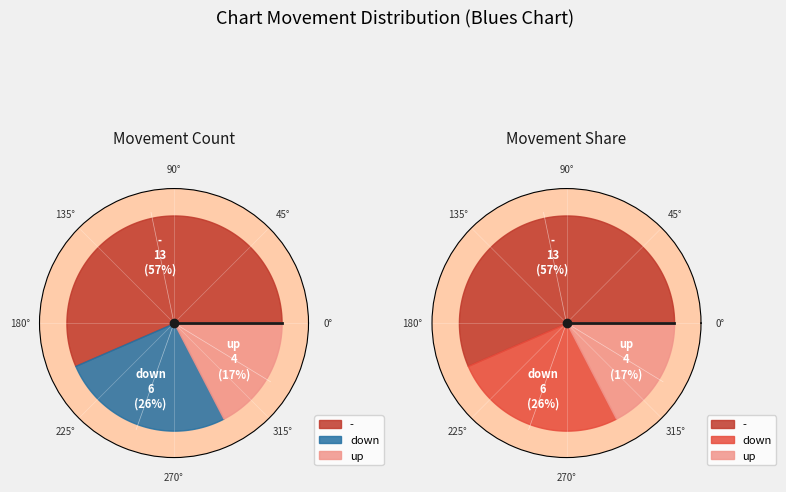

To the nearest percent, what is the average slice percentage?

33%